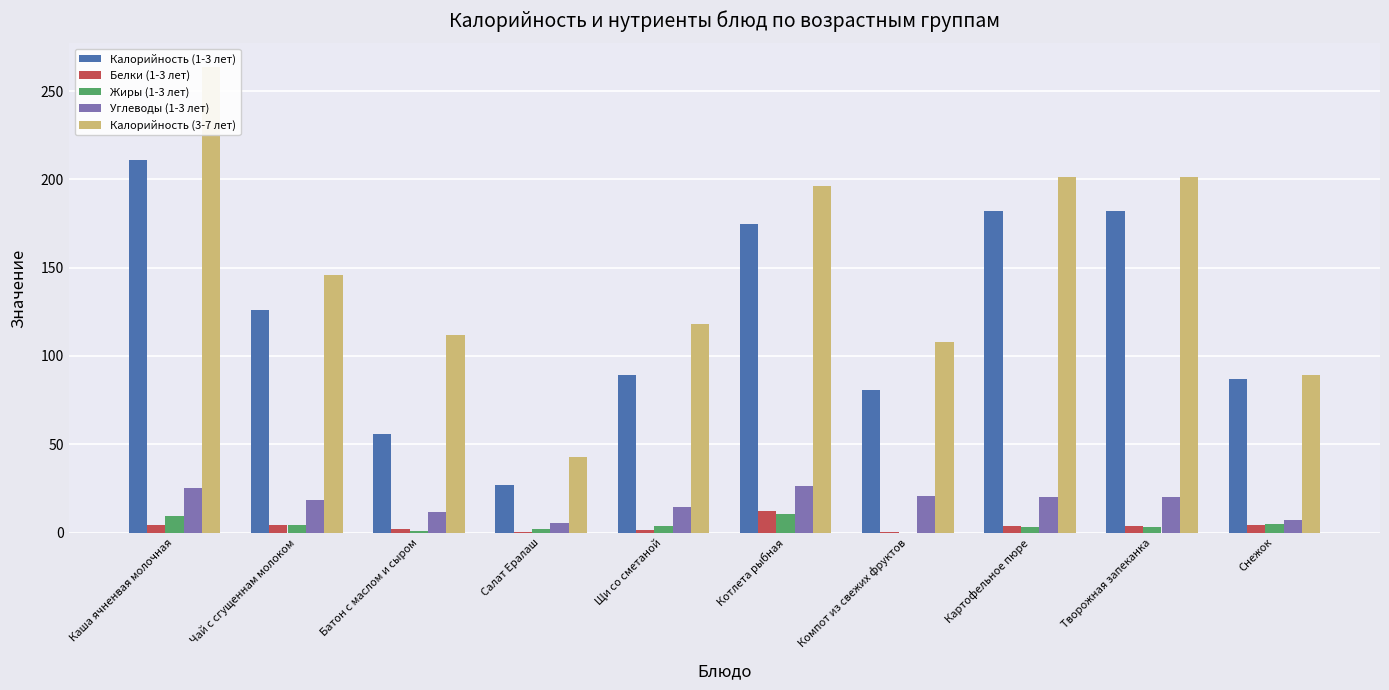

What is the sum of the Белки (1-3 лет) values at Щи со сметаной and Снежок?

5.6